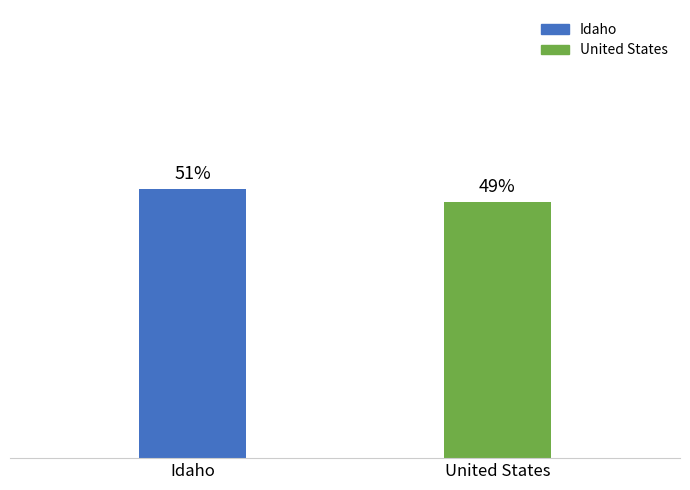

Where is the data nearest to the value 2?

United States